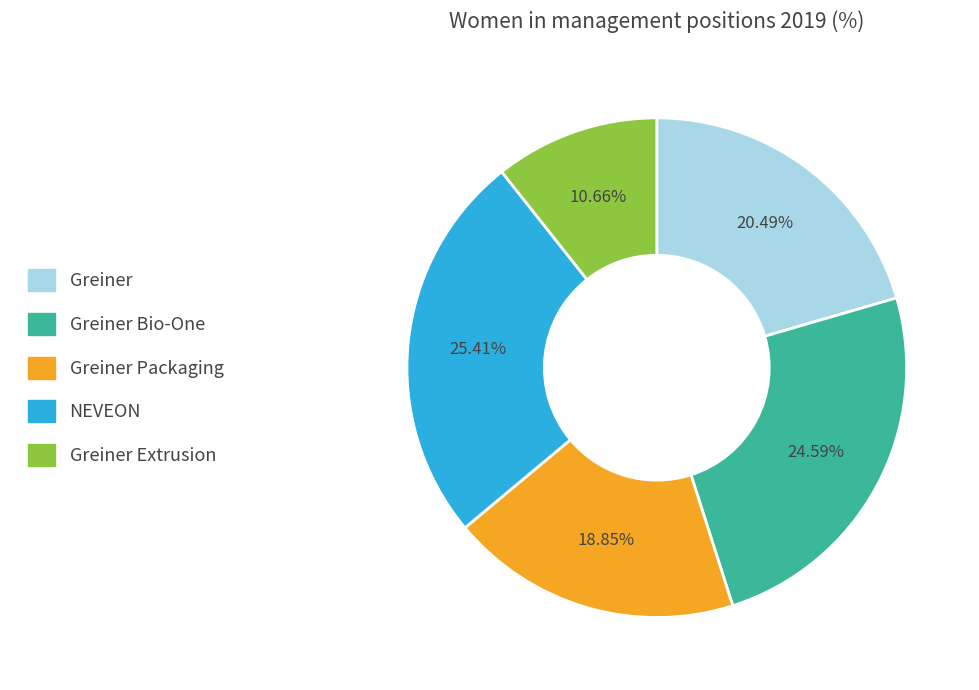

How many segments does this pie chart have?

5